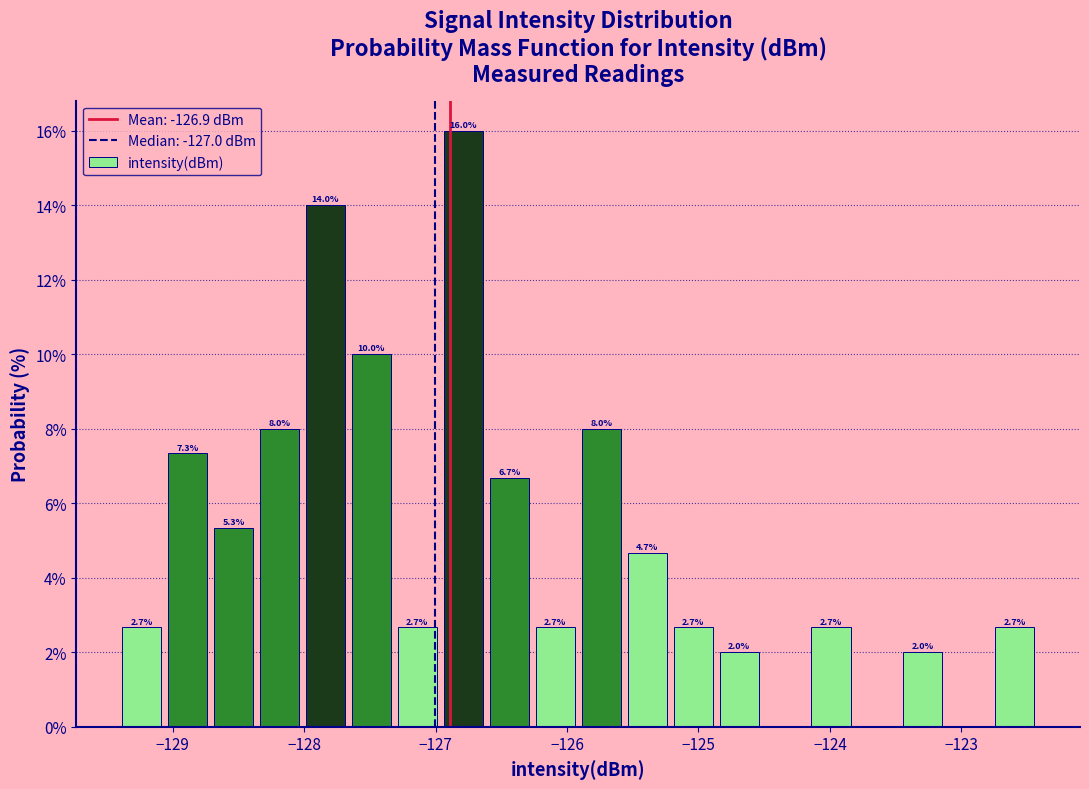

Read against the x-axis, roughly where is the centre of the tallest bar?

-126.8